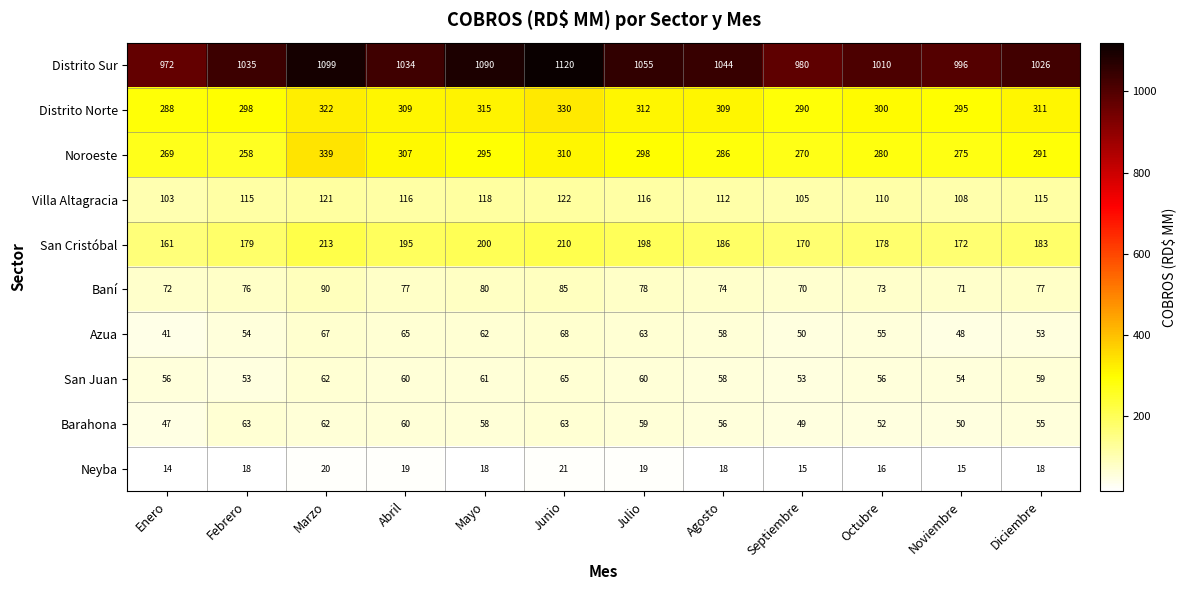

At which label is Azua closest to 54?

Febrero